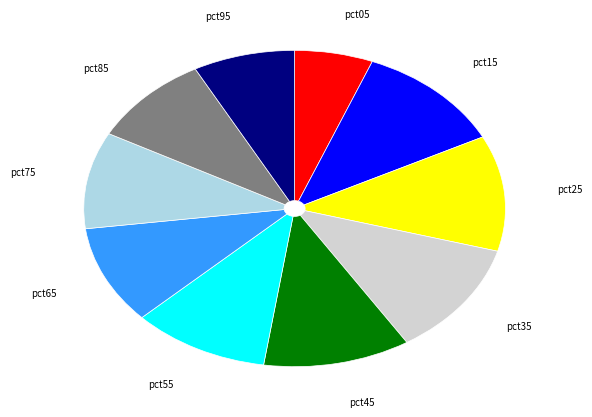

Approximately how many times larger is the value at pct75 compared to pct65?

1.0